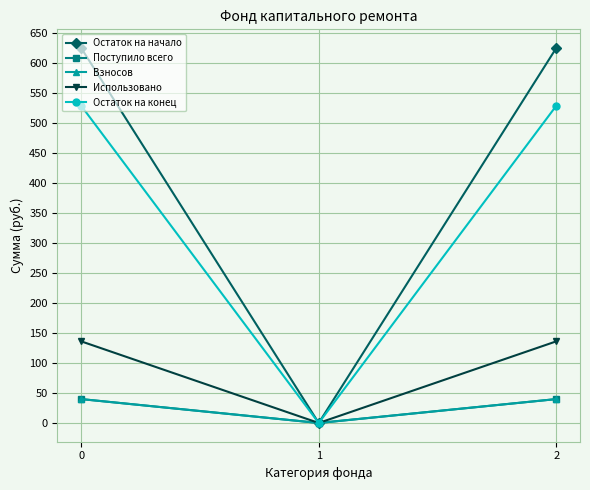

Is this an area chart (filled region under the line)?

No